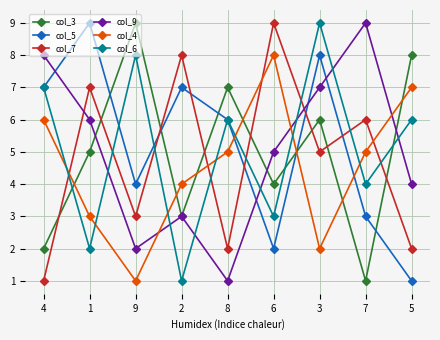

What are all the series names shown in the legend?

col_3, col_5, col_7, col_9, col_4, col_6